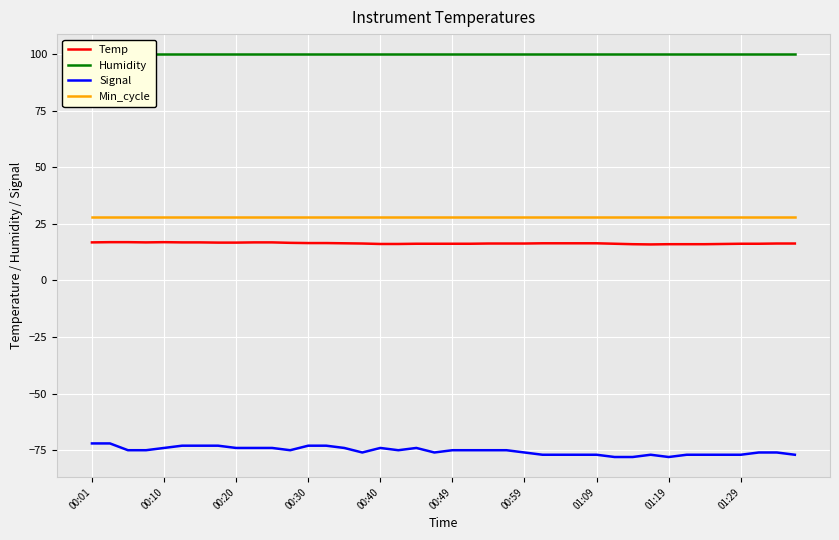

How many lines are shown in the chart?

4